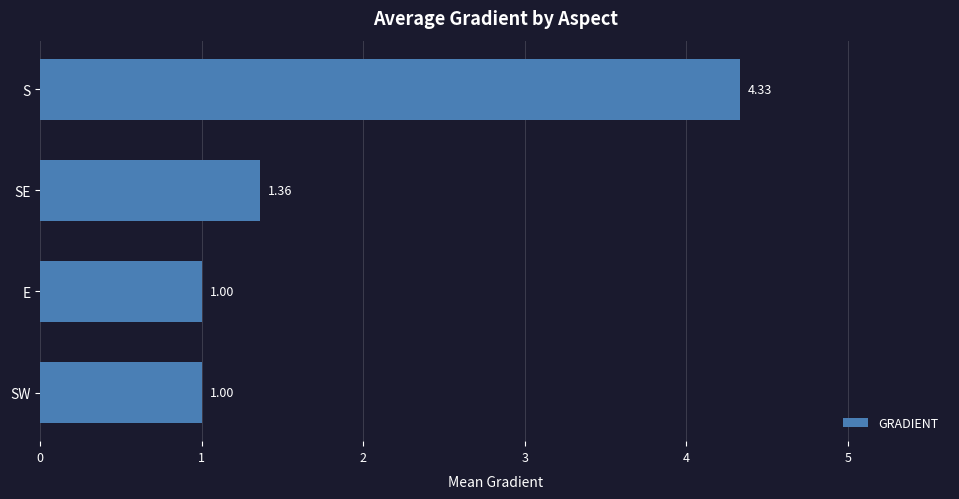

What is the average value?

1.9